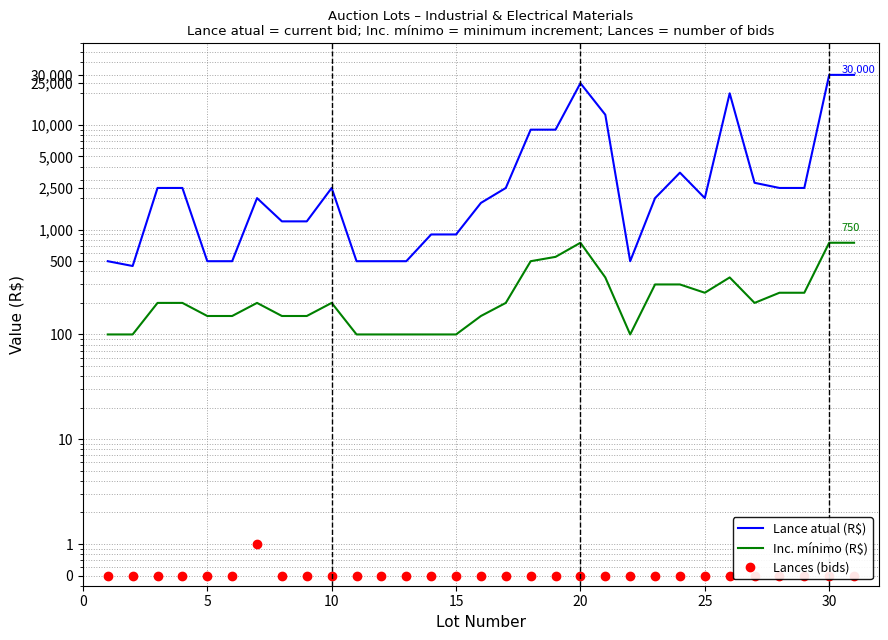

True or false: Lance atual (R$) and Inc. mínimo (R$) cross at least once.

False